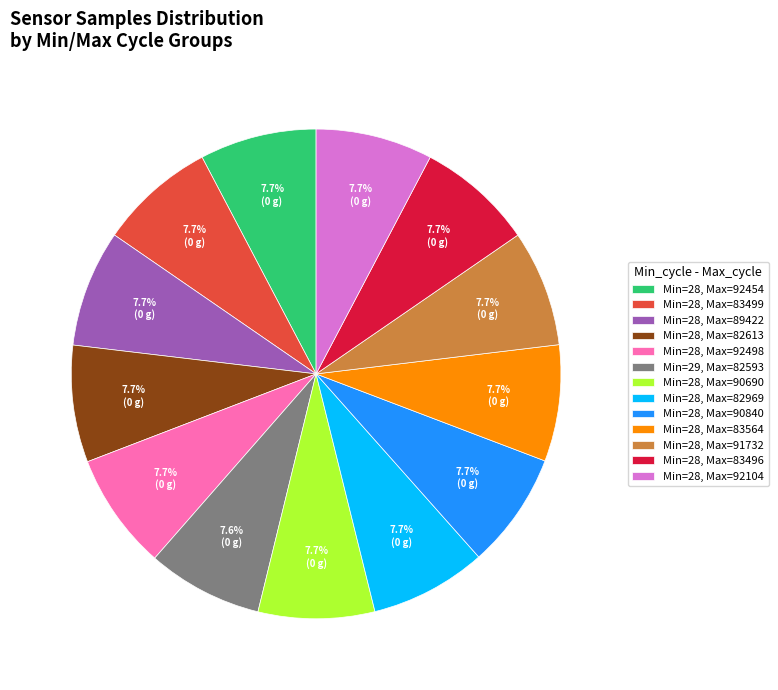

Does any single category account for the majority?

No